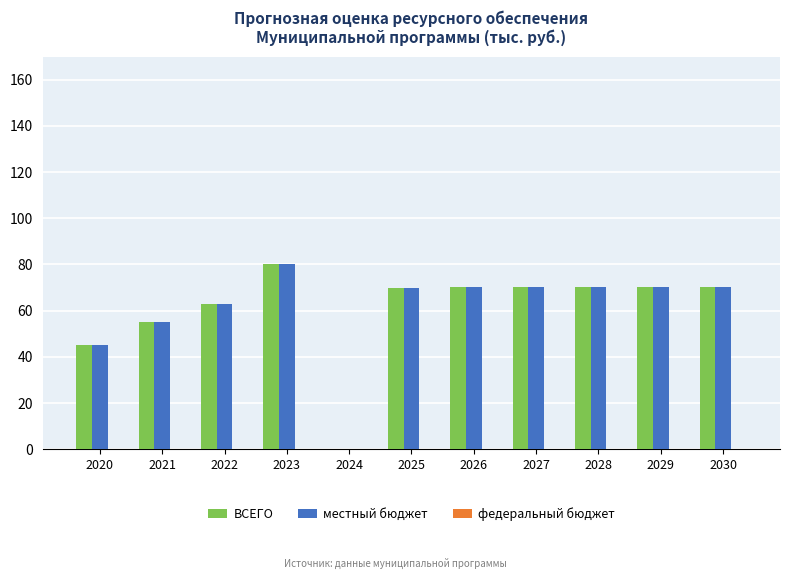

Are the bars grouped side by side (vs. stacked)?

Yes